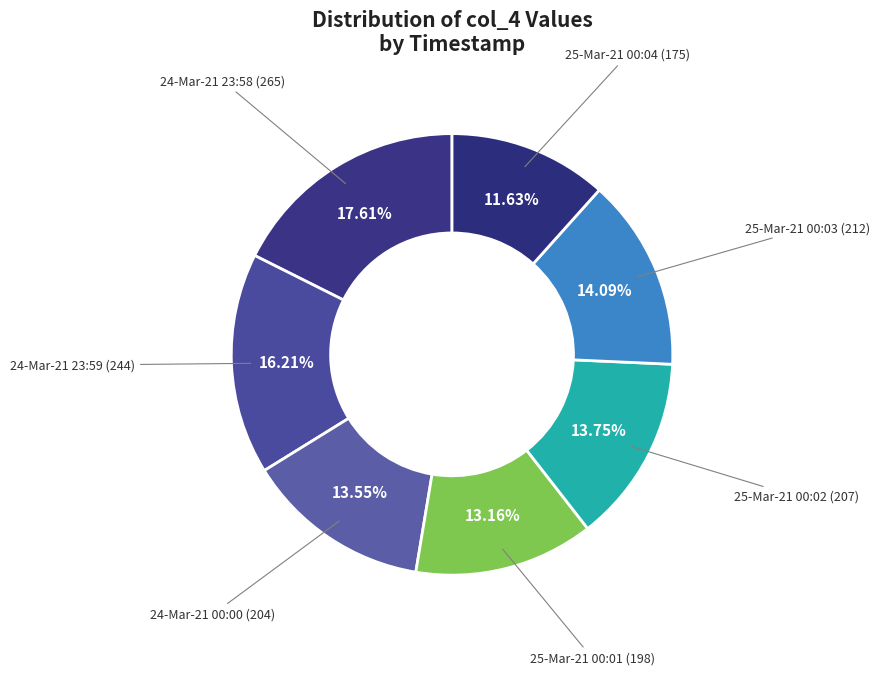

True or false: 25-Mar-21 00:01 accounts for 13% of the total.

True